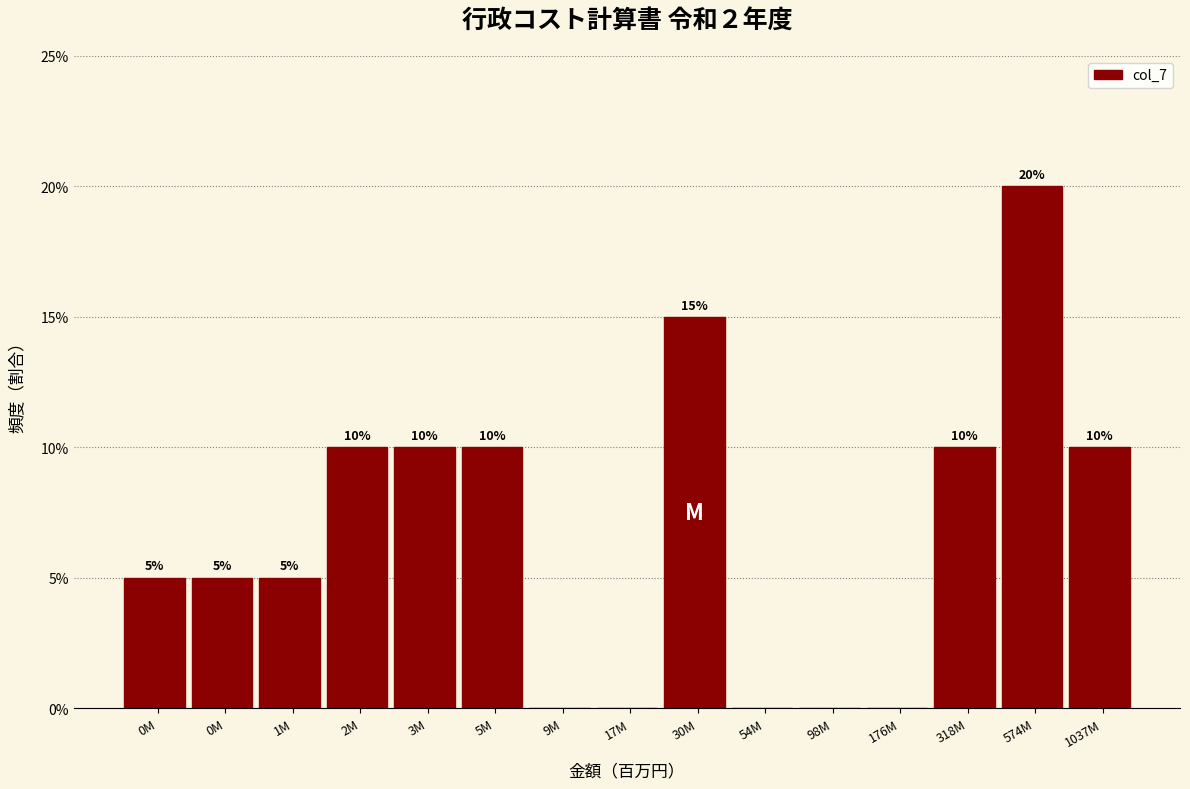

Are the bars horizontal?

No